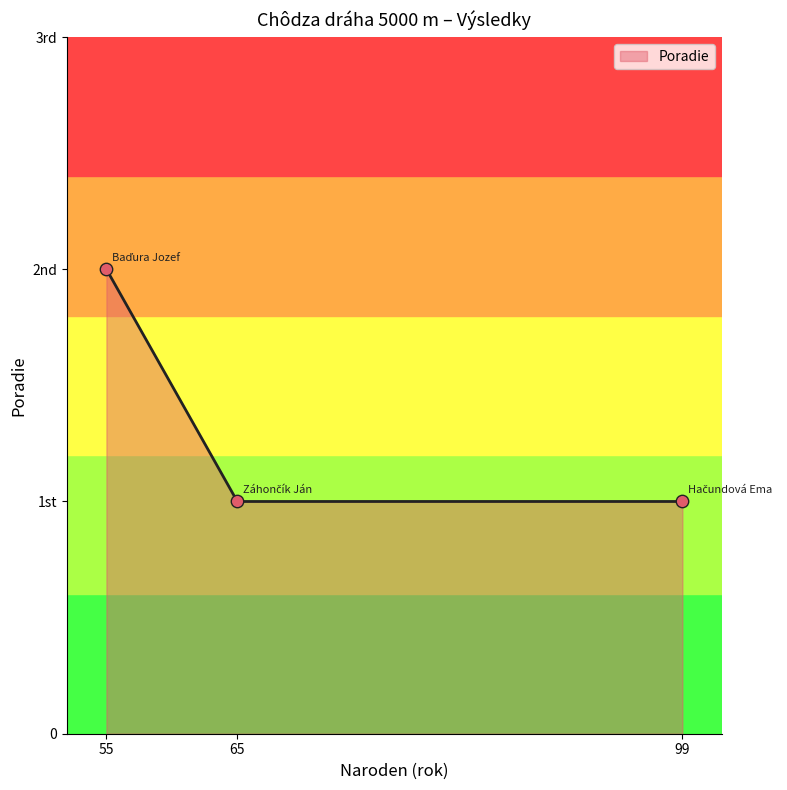

What is the change in value from 65 to 55?

+1